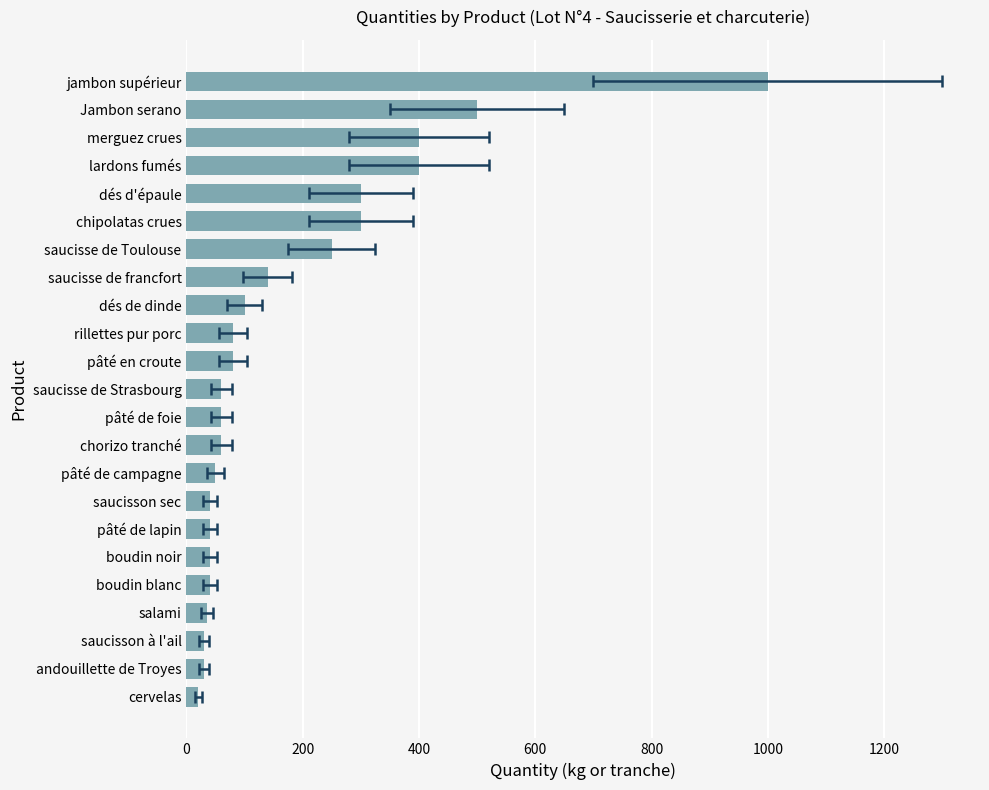

How many values exceed 60?

11